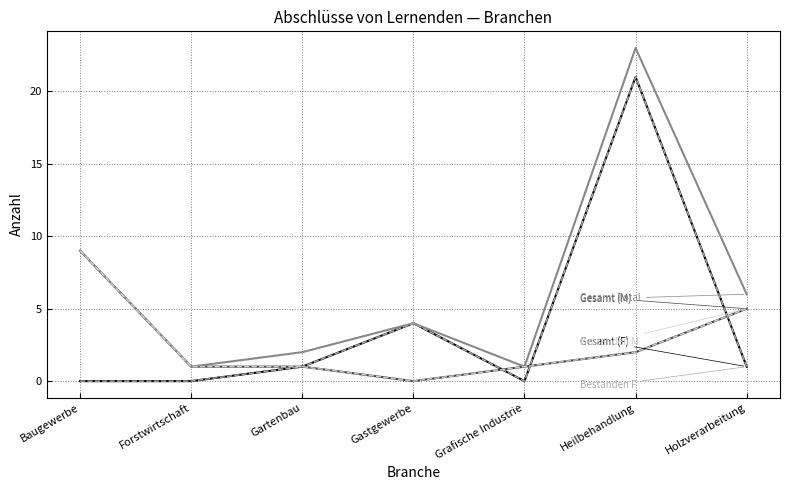

Reading left to right, transcribe all the data shown in this chart.

Gesamt (F): Baugewerbe=0	Forstwirtschaft=0	Gartenbau=1	Gastgewerbe=4	Grafische Industrie=0	Heilbehandlung=21	Holzverarbeitung=1
Gesamt (M): Baugewerbe=9	Forstwirtschaft=1	Gartenbau=1	Gastgewerbe=0	Grafische Industrie=1	Heilbehandlung=2	Holzverarbeitung=5
Gesamt Total: Baugewerbe=9	Forstwirtschaft=1	Gartenbau=2	Gastgewerbe=4	Grafische Industrie=1	Heilbehandlung=23	Holzverarbeitung=6
Bestanden F: Baugewerbe=0	Forstwirtschaft=0	Gartenbau=1	Gastgewerbe=4	Grafische Industrie=0	Heilbehandlung=21	Holzverarbeitung=1
Bestanden M: Baugewerbe=9	Forstwirtschaft=1	Gartenbau=1	Gastgewerbe=0	Grafische Industrie=1	Heilbehandlung=2	Holzverarbeitung=5